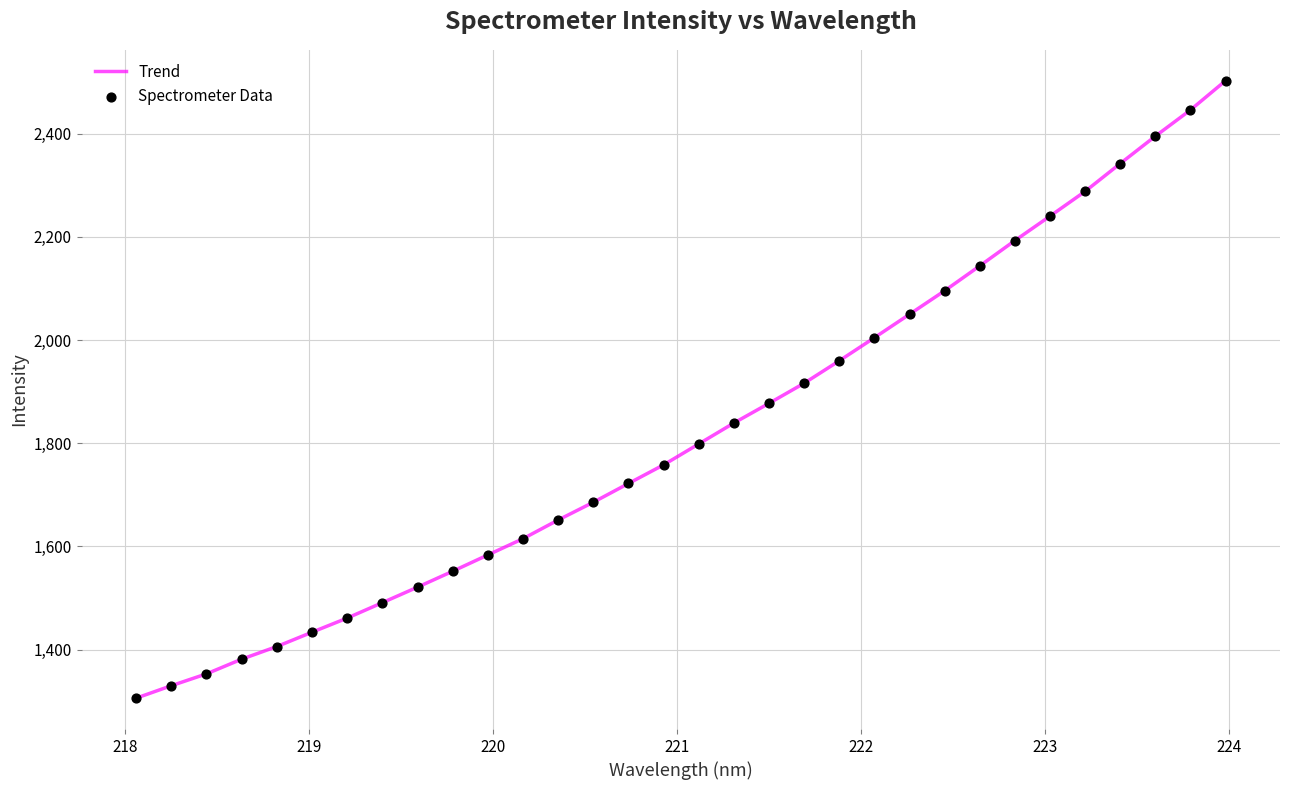

What is the smallest value displayed?

1306.1